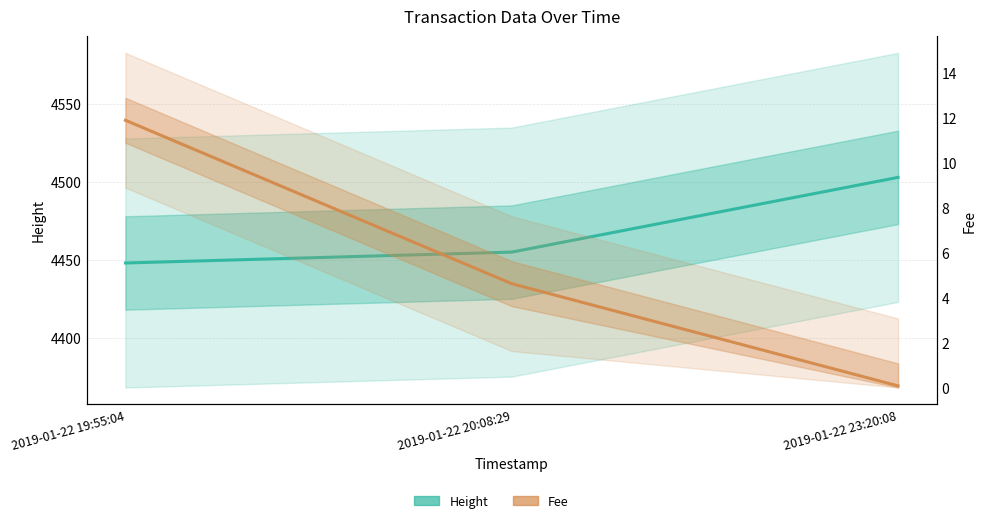

The Fee series shows 4.6 at 2019-01-22 20:08:29. True or false?

True